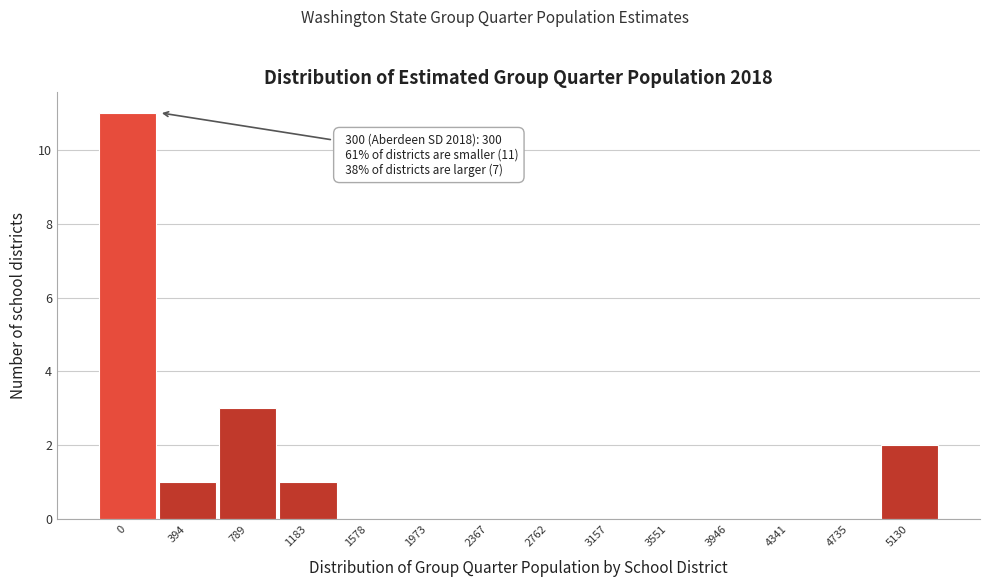

Reading left to right, transcribe all the data shown in this chart.

0=11	394=1	789=3	1183=1	1578=0	1973=0	2367=0	2762=0	3157=0	3551=0	3946=0	4341=0	4735=0	5130=2